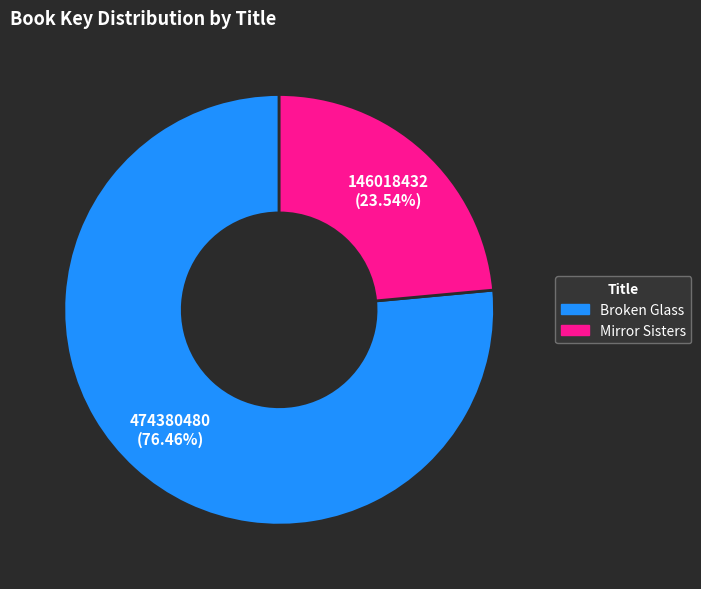

How much of the chart is everything except Mirror Sisters?

76.5%